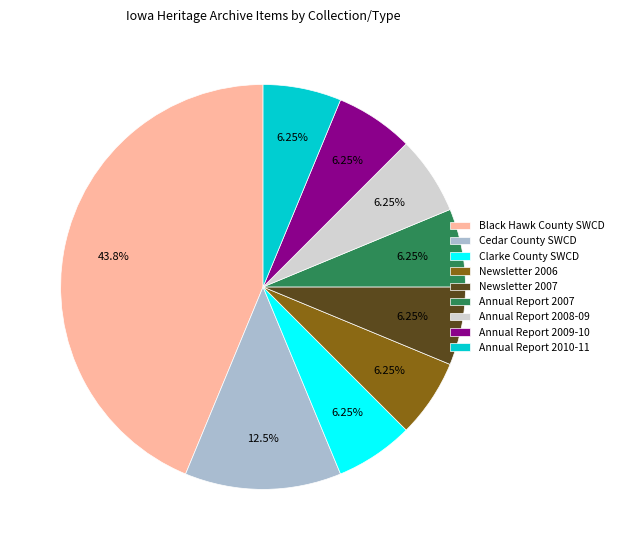

True or false: Newsletter 2007 accounts for 6% of the total.

True